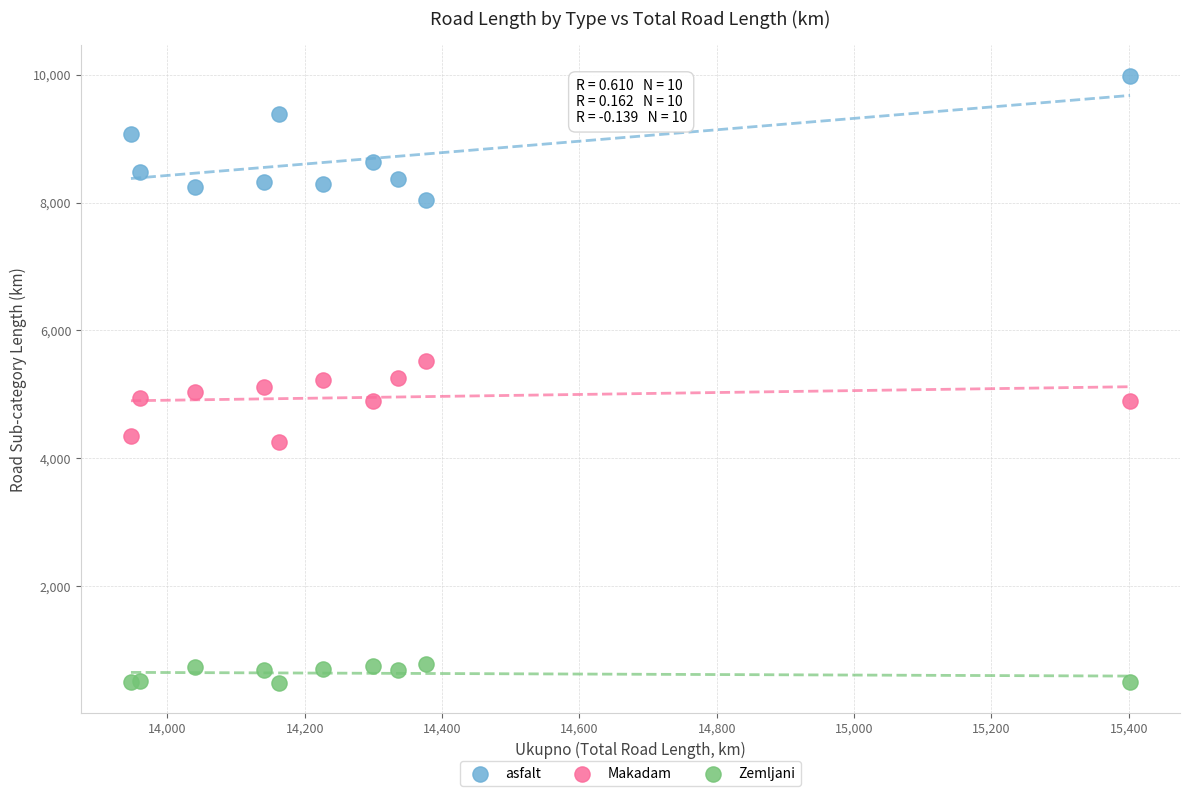

What is the X range (max minus min) for the scatter plot?

1455